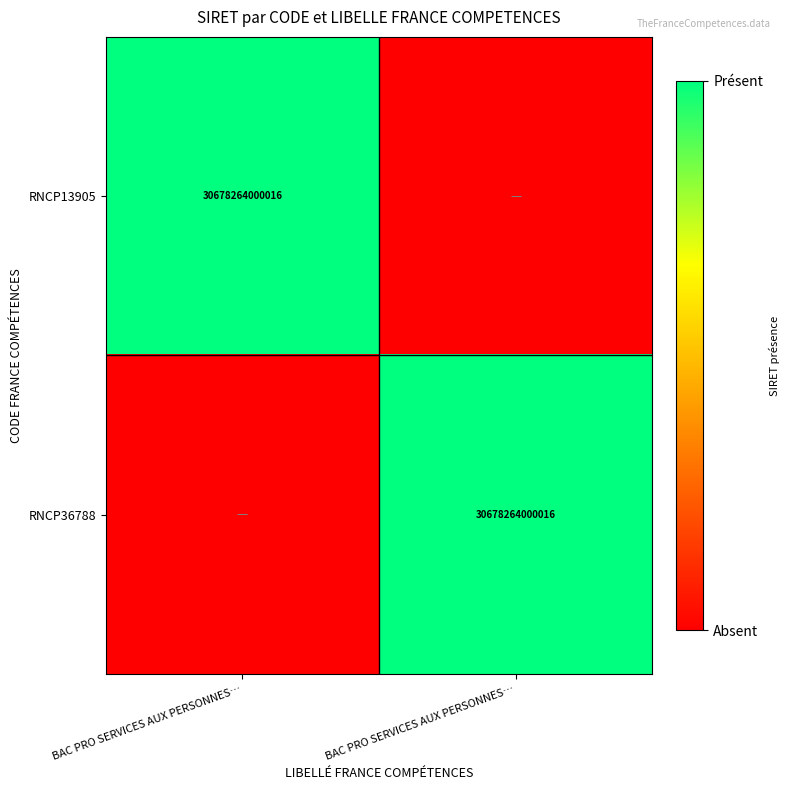

The value of RNCP36788 at BAC PRO SERVICES AUX PERSONNES… is 0. True or false?

True